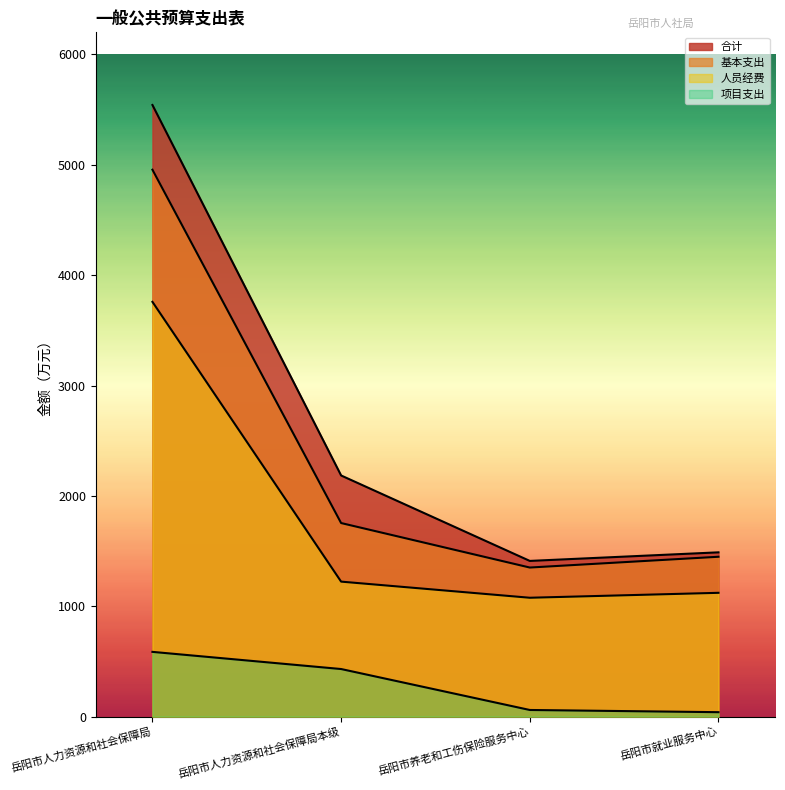

Reading left to right, extract all data points from this chart.

合计: 岳阳市人力资源和社会保障局=5541.7	岳阳市人力资源和社会保障局本级=2184.7	岳阳市养老和工伤保险服务中心=1410.6	岳阳市就业服务中心=1488.3
基本支出: 岳阳市人力资源和社会保障局=4955.2	岳阳市人力资源和社会保障局本级=1753.7	岳阳市养老和工伤保险服务中心=1350.6	岳阳市就业服务中心=1448.3
人员经费: 岳阳市人力资源和社会保障局=3758.0	岳阳市人力资源和社会保障局本级=1222.9	岳阳市养老和工伤保险服务中心=1076.9	岳阳市就业服务中心=1121.5
项目支出: 岳阳市人力资源和社会保障局=586.5	岳阳市人力资源和社会保障局本级=431.0	岳阳市养老和工伤保险服务中心=60.0	岳阳市就业服务中心=40.0